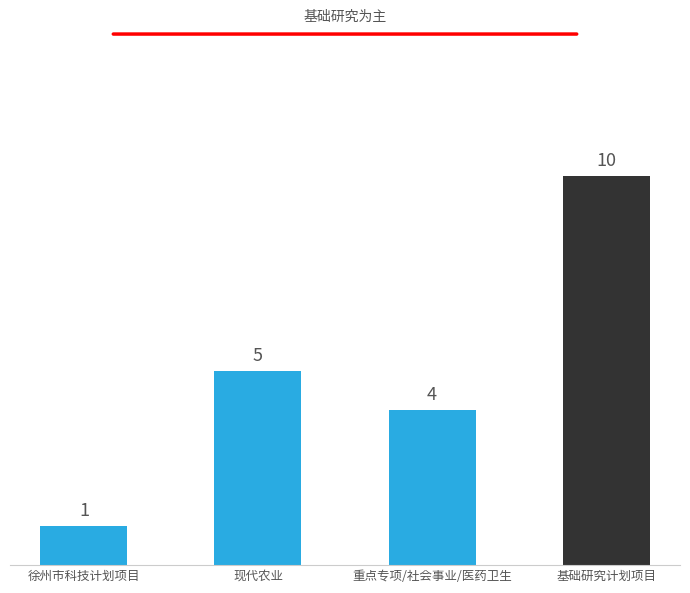

Rank the categories by value from highest to lowest.

基础研究计划项目, 现代农业, 重点专项/社会事业/医药卫生, 徐州市科技计划项目